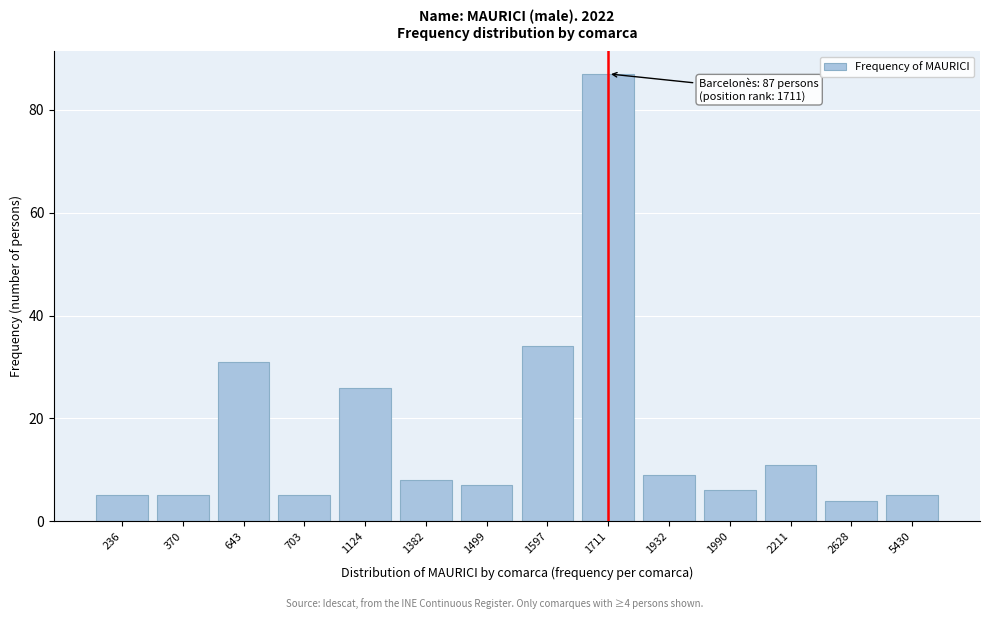

Reading left to right, transcribe all the data shown in this chart.

5	5	31	5	26	8	7	34	87	9	6	11	4	5